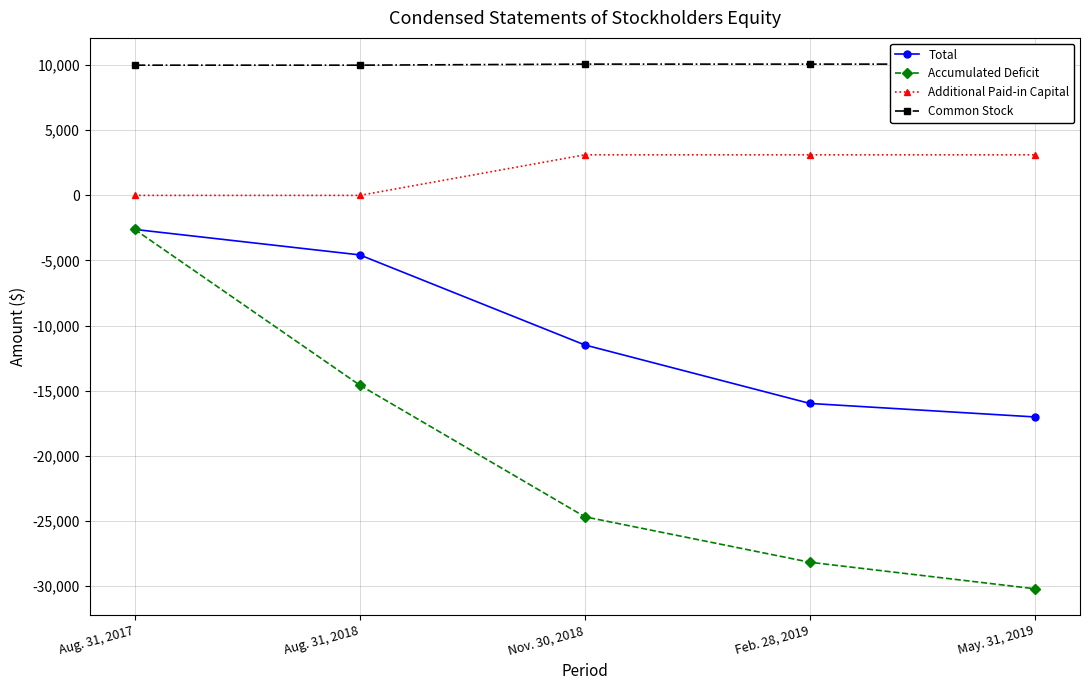

Is this an area chart (filled region under the line)?

No